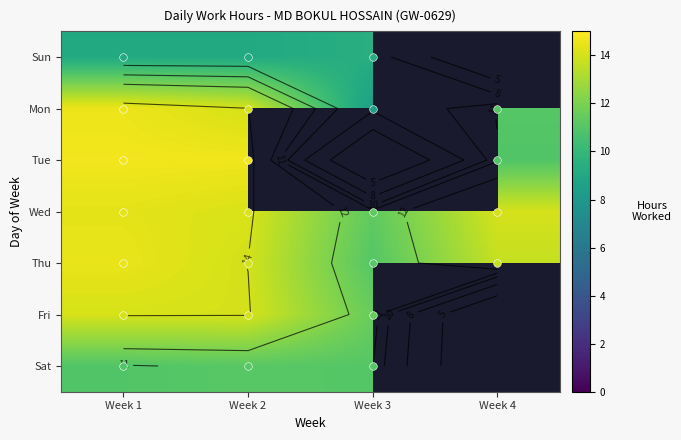

List the series in order of their peak value, lowest first.

Sun, Sat, Fri, Wed, Thu, Mon, Tue